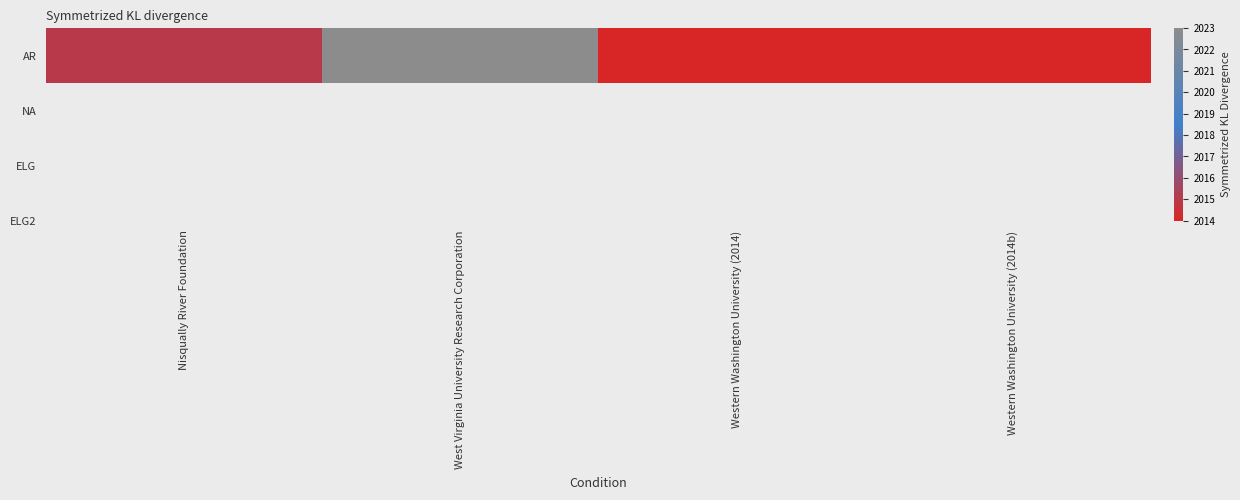

Where is the data nearest to the value 2018?

Nisqually River Foundation